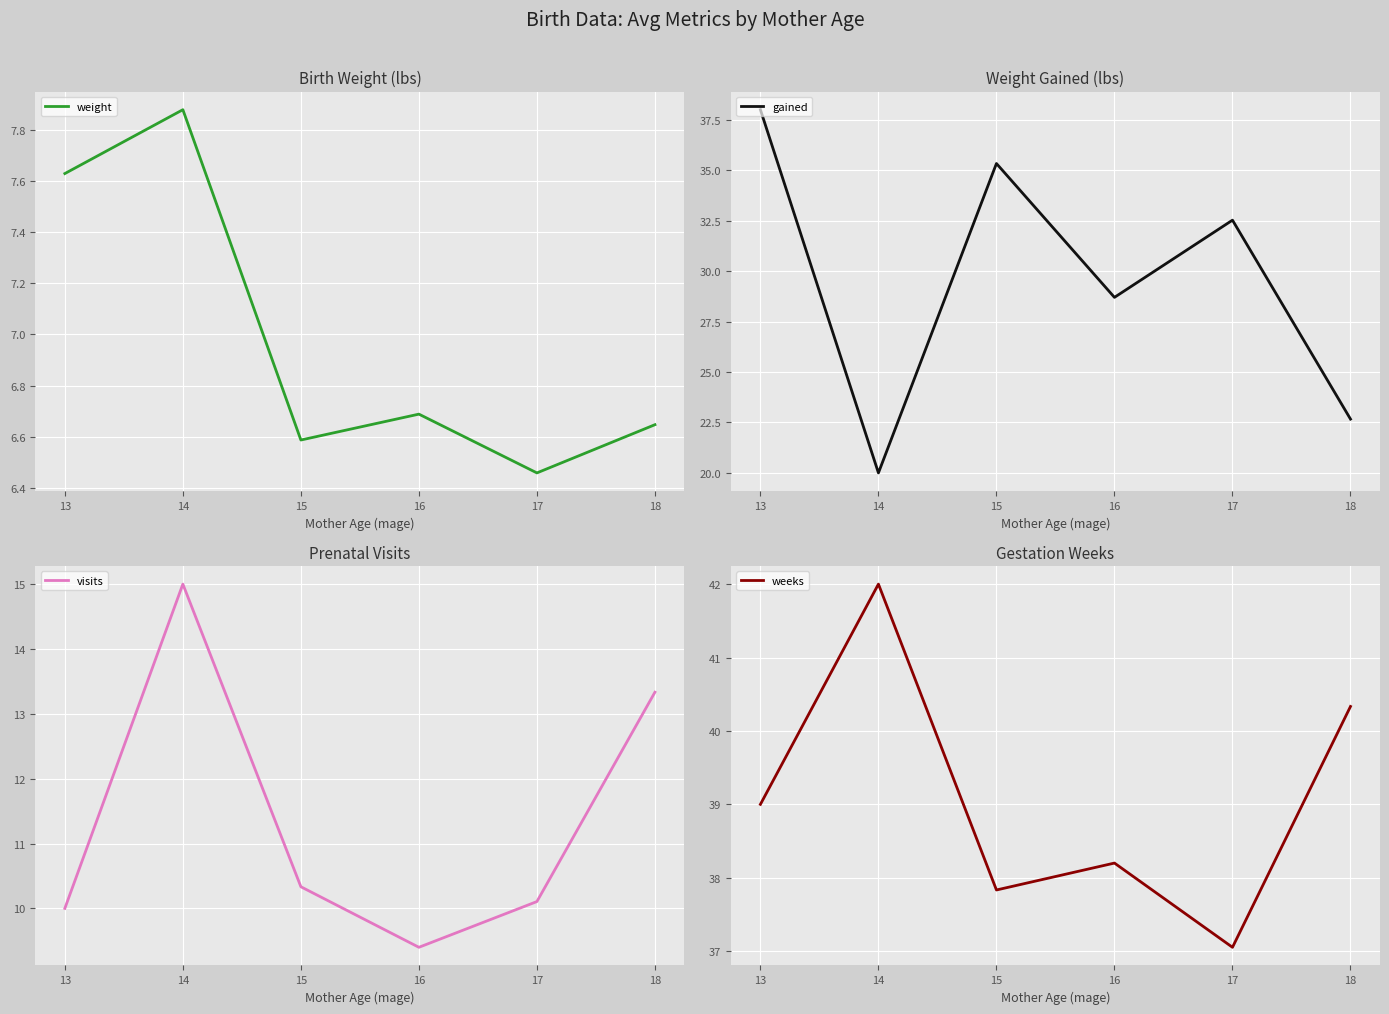

What is the value of the weeks point at the 6th from the left?

40.3